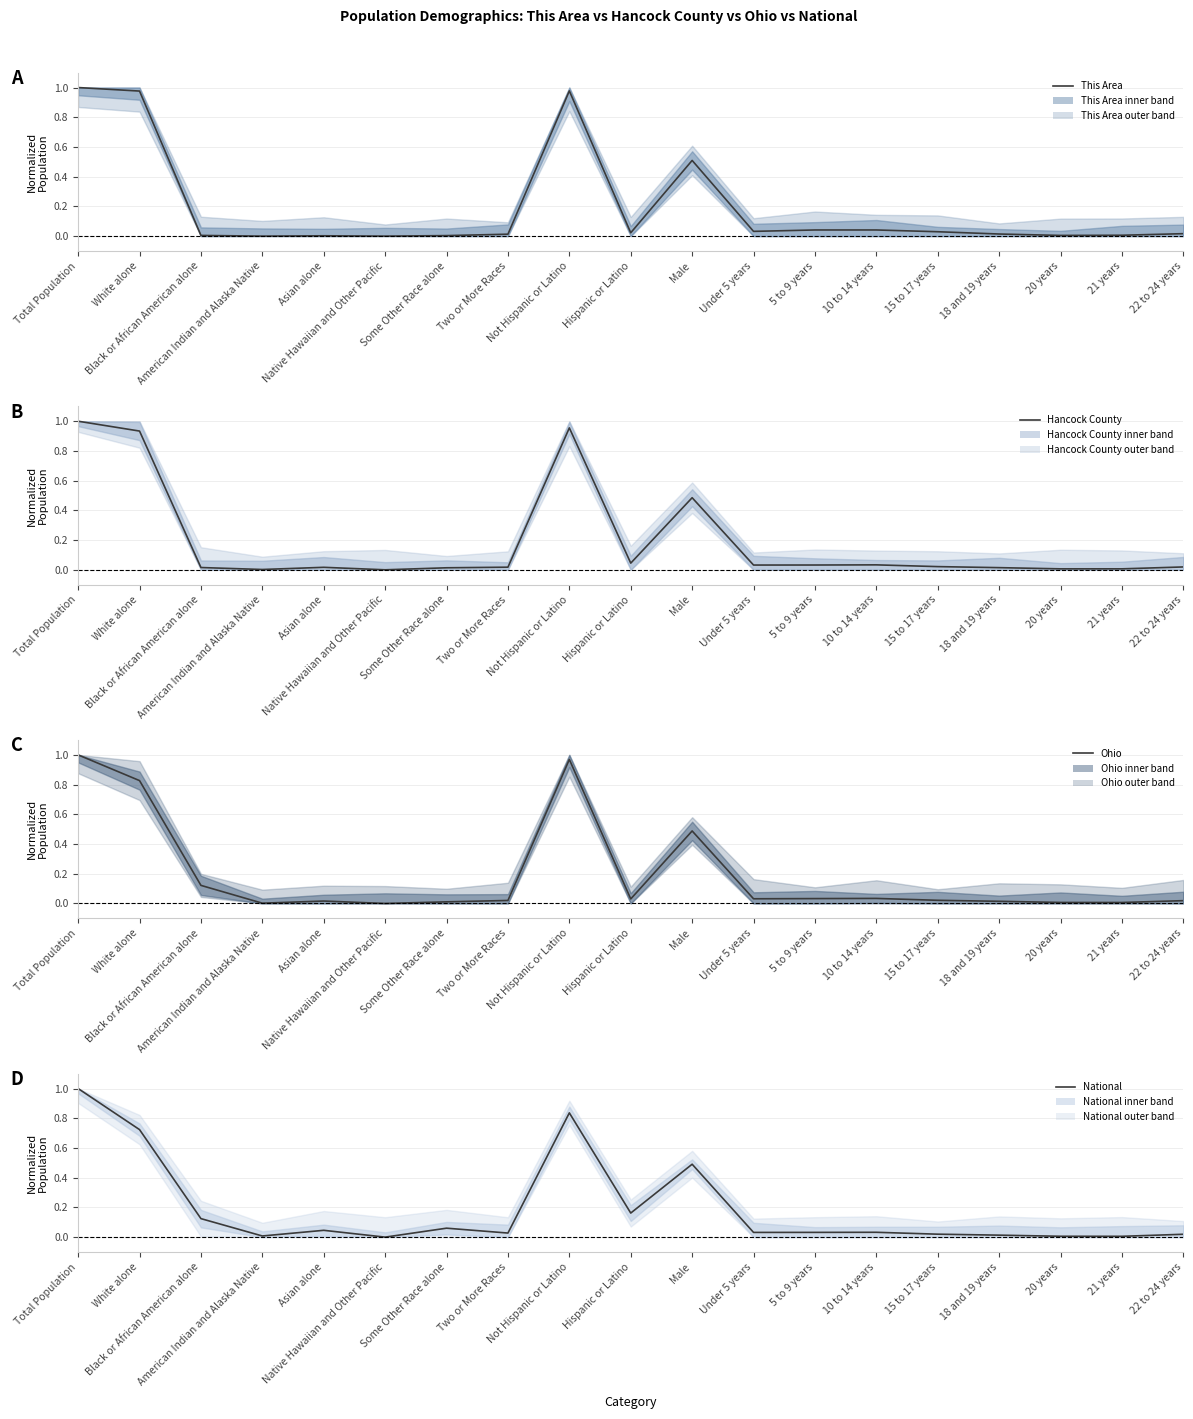

Which label corresponds to the largest value in the chart?

Total Population